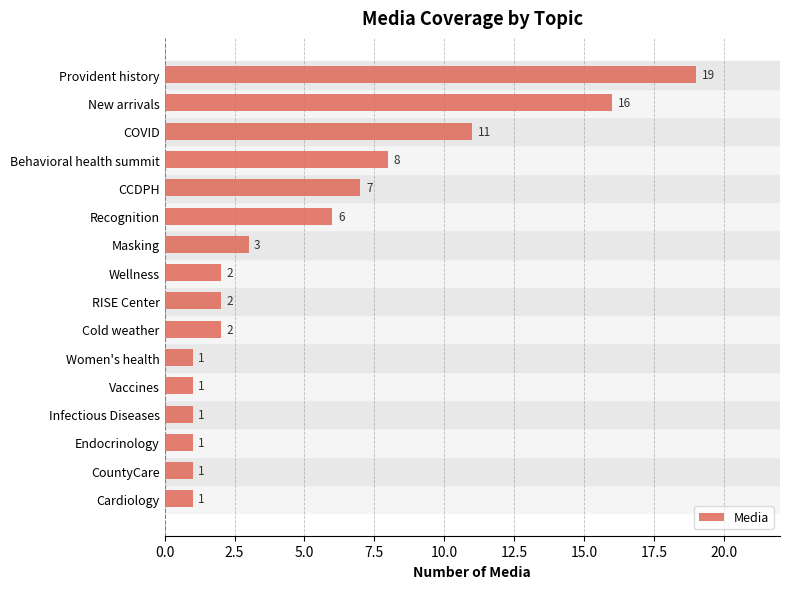

The chart shows a value of 11 at COVID. True or false?

True